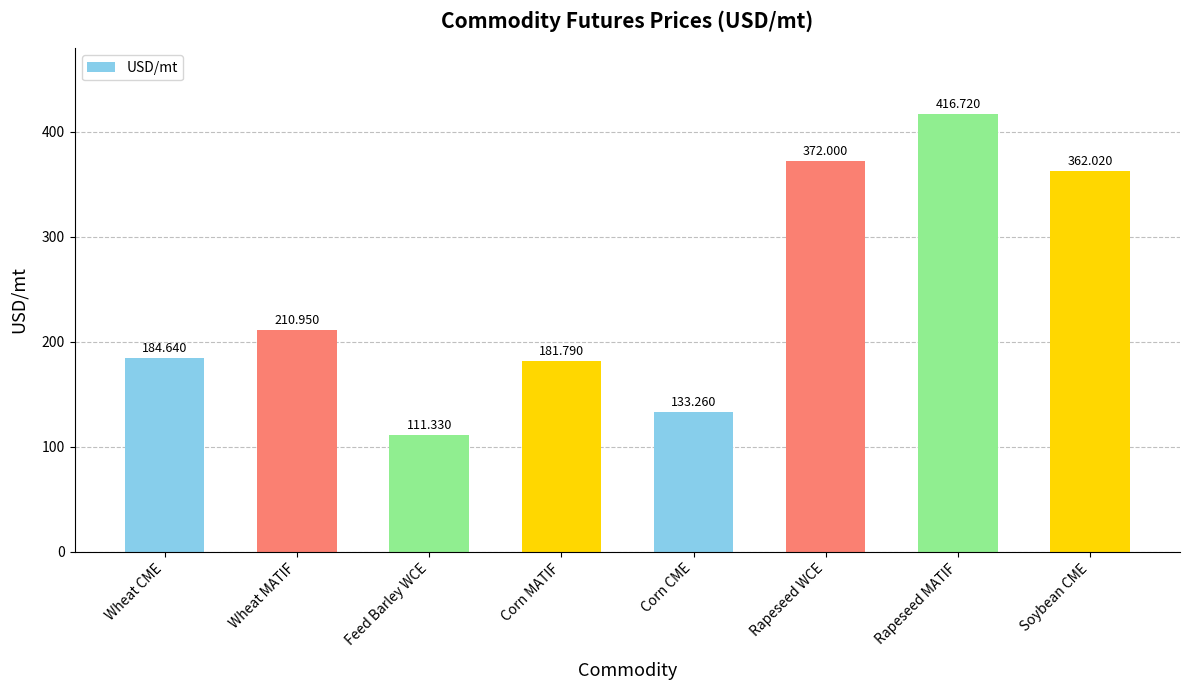

Is it true that the value at Corn CME is 46.5?

False